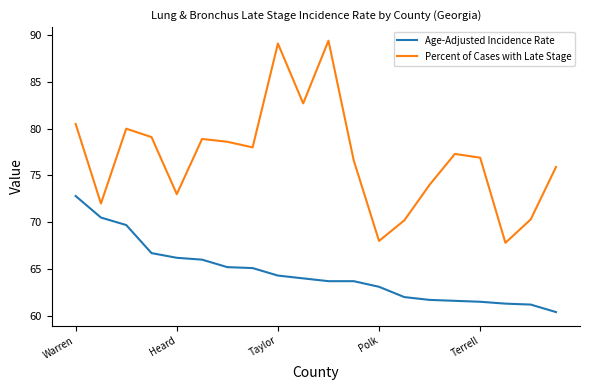

How many categories are shown in the chart?

20